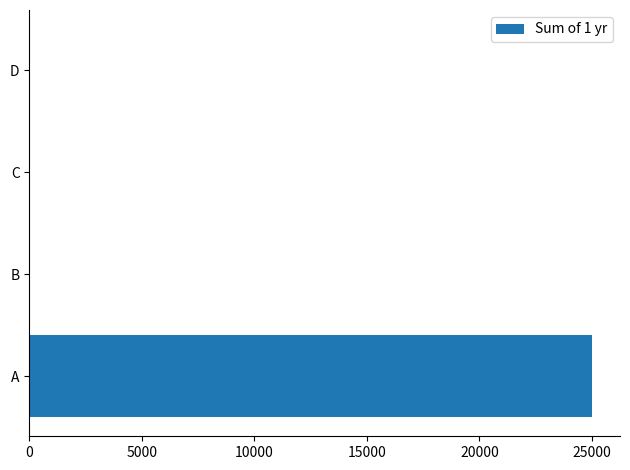

How many categories are shown in the chart?

4